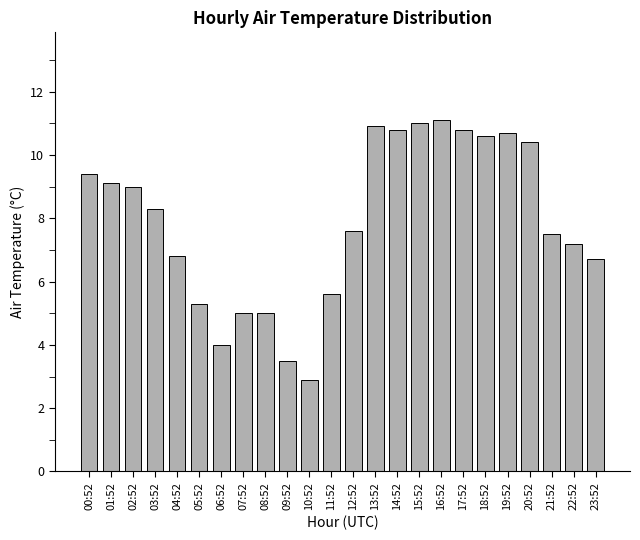

True or false: the data shows 11.0 at 15:52.

True